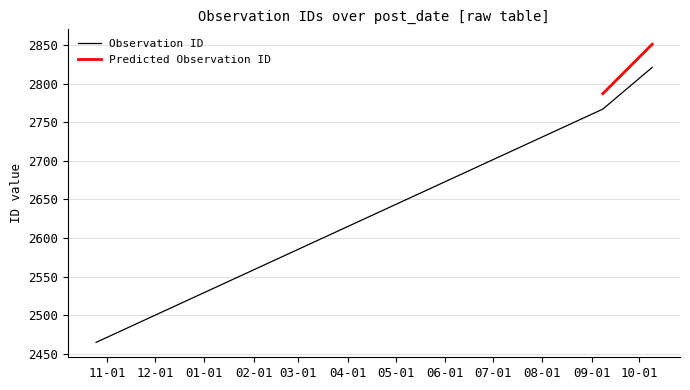

What is the smallest value displayed?

2465